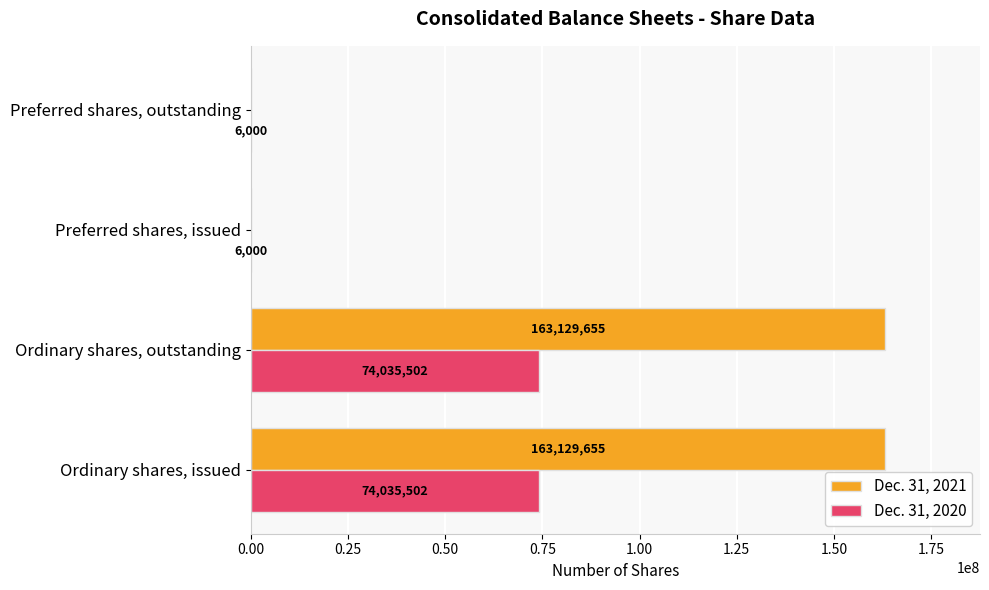

How many Dec. 31, 2021 values are between 0 and 163129655?

4